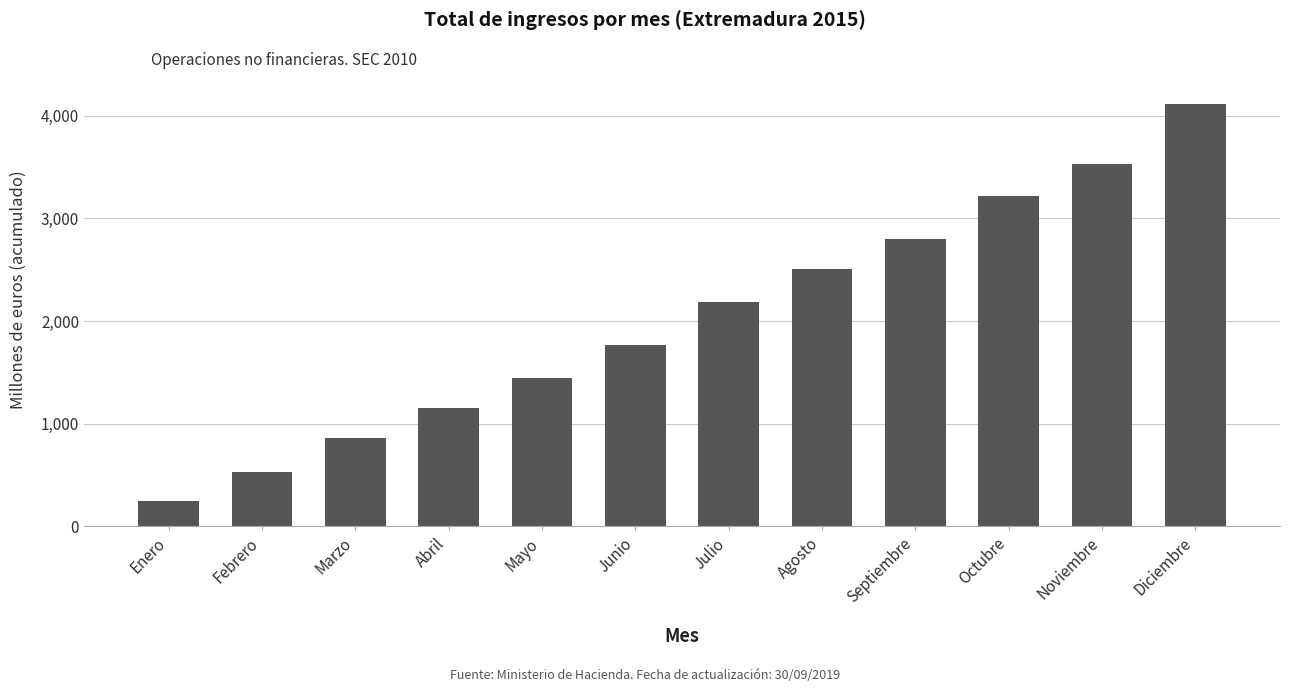

What is the difference between the second highest and minimum values?

3285